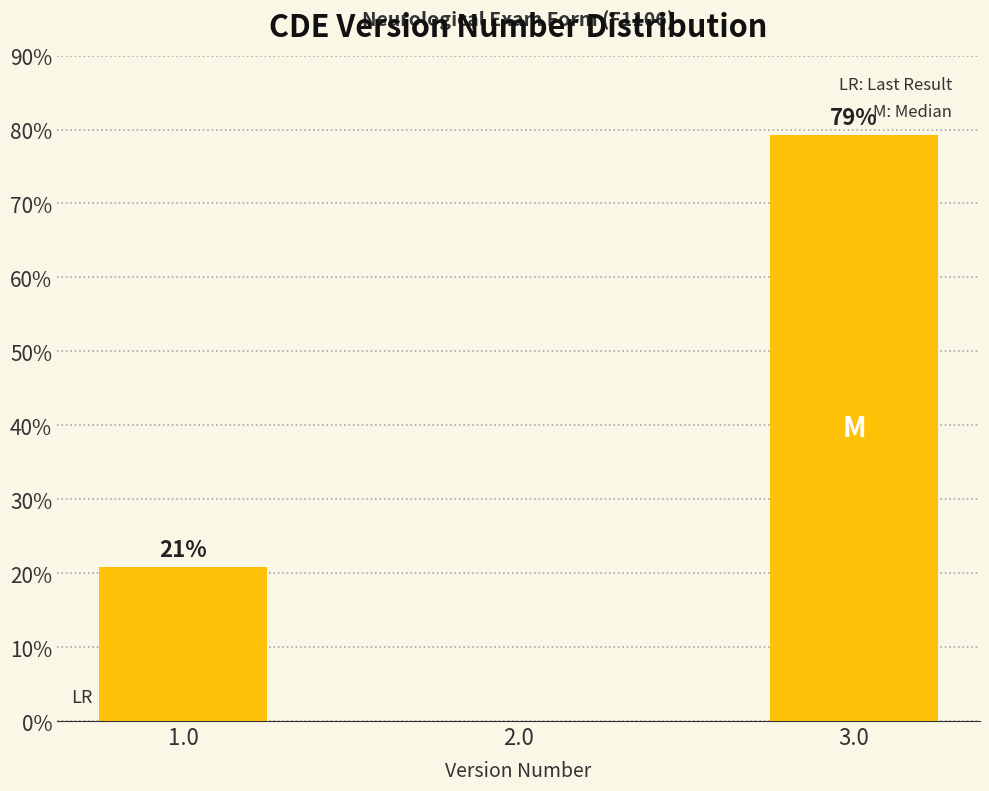

Between 3.0 and 1.0, which is larger?

3.0